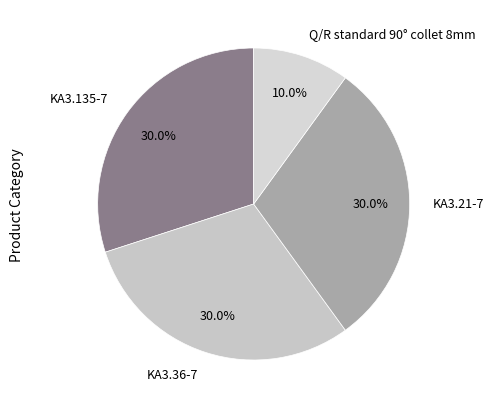

What percentage is the KA3.21-7 slice, to the nearest percent?

30%